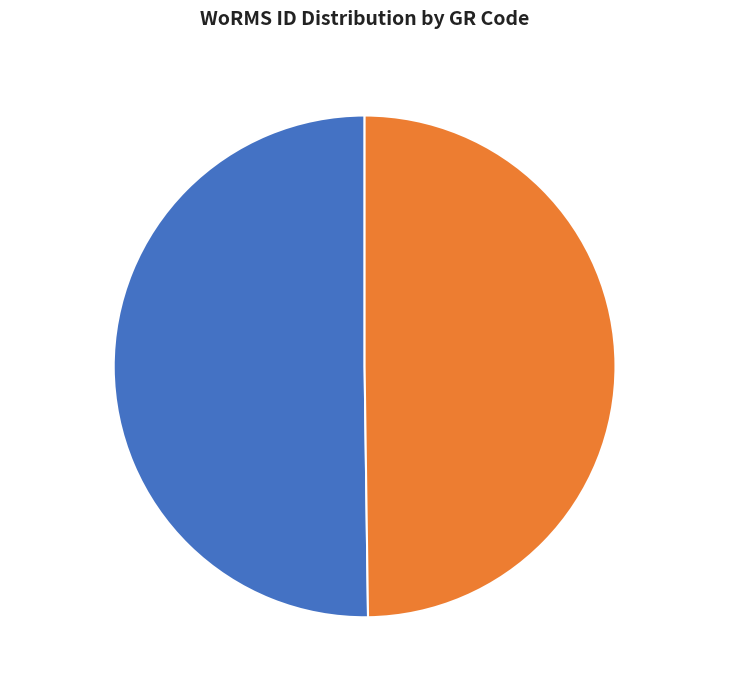

The BMCC62 slice represents 50% of the pie. True or false?

True